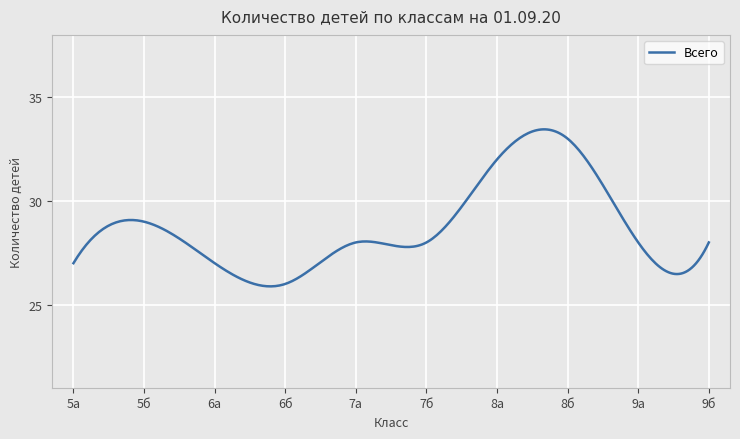

What is the minimum value shown in the chart?

25.9